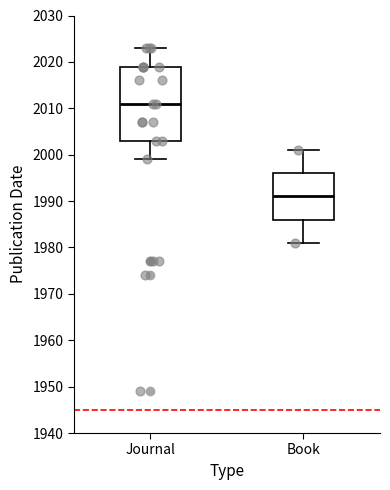

Where is the upper edge of the box for Book on the y-axis? The values are not printed on the chart, so give them approximately, as read against the axis.

1996